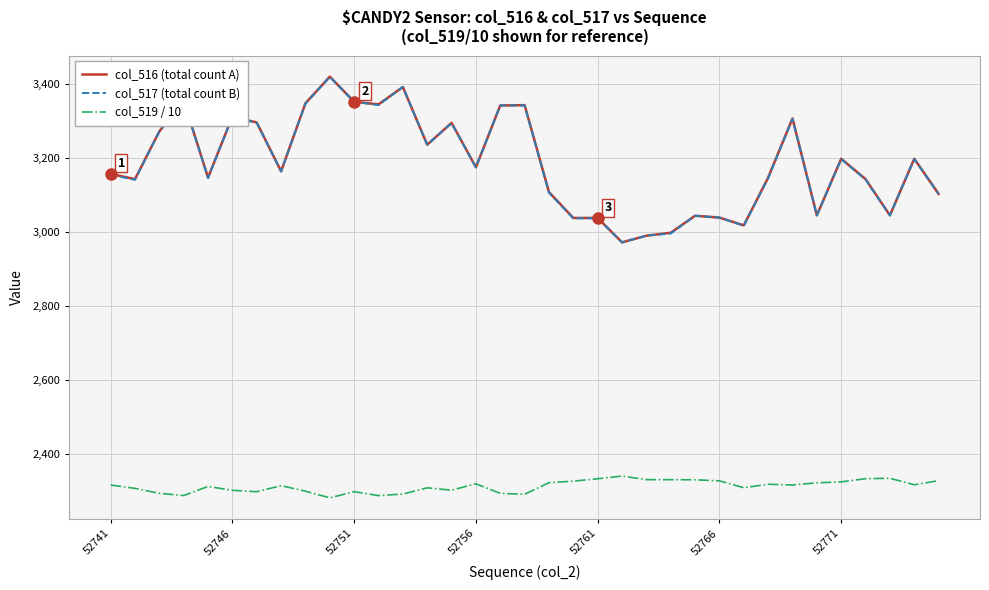

What is the maximum value shown in the chart?

3420.0